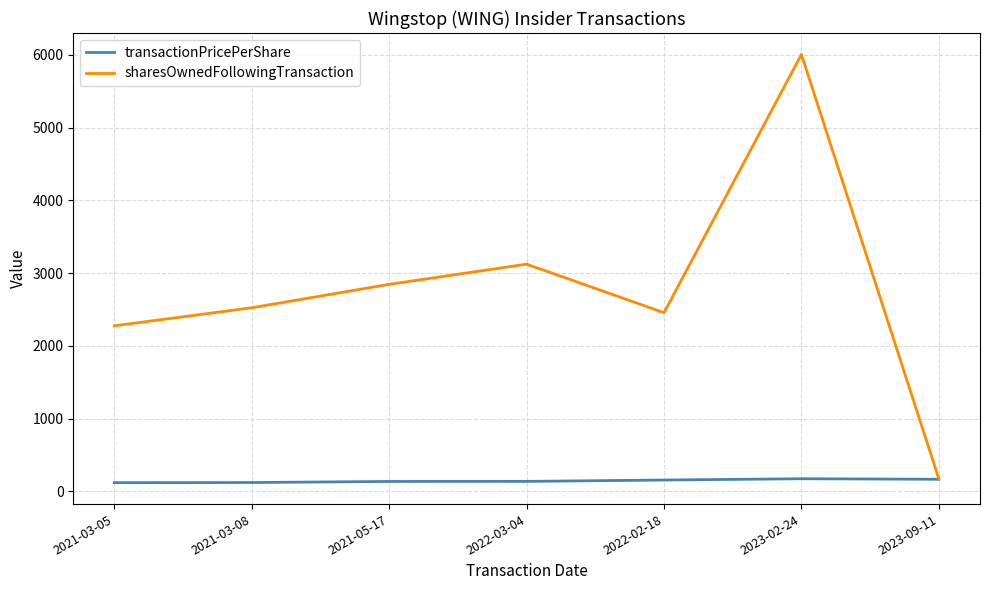

True or false: transactionPricePerShare has a value of 135.2 at 2021-05-17.

True